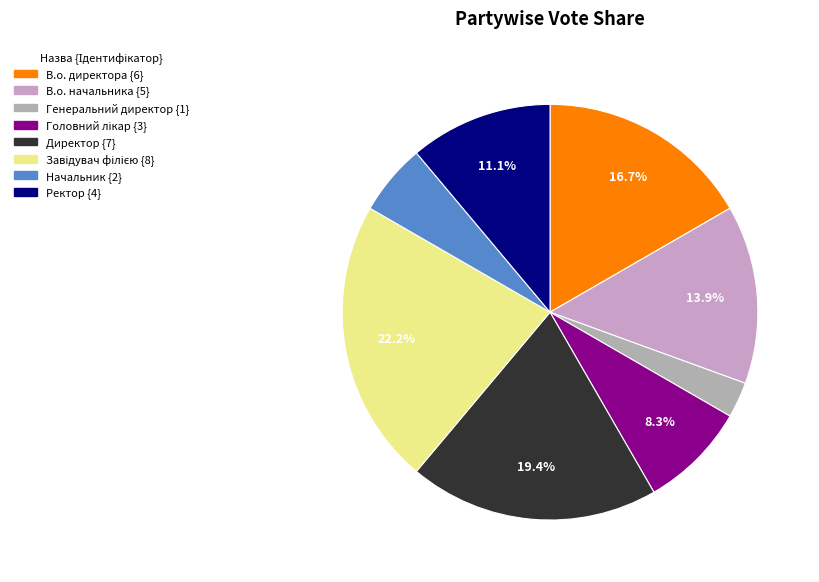

To the nearest percent, what is the average slice percentage?

12%